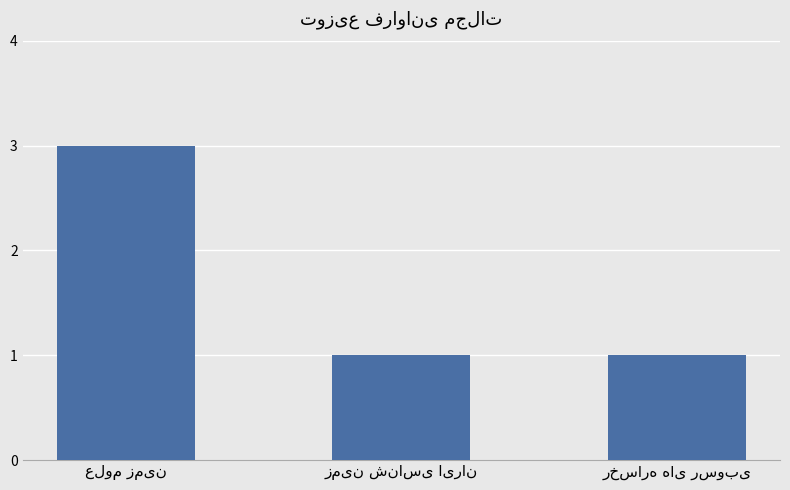

What is the difference between the maximum and minimum values?

2